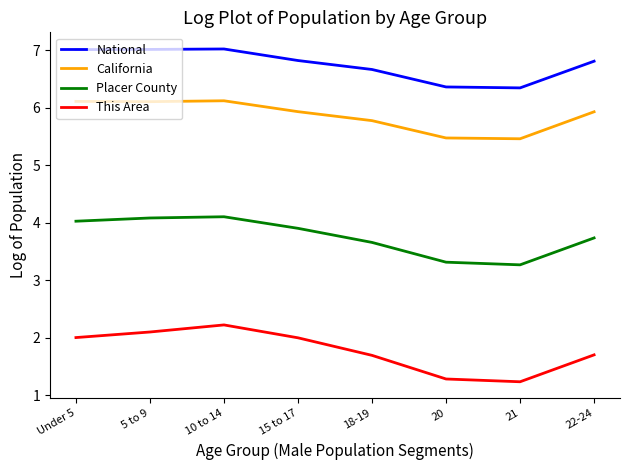

What are all the series names shown in the legend?

National, California, Placer County, This Area